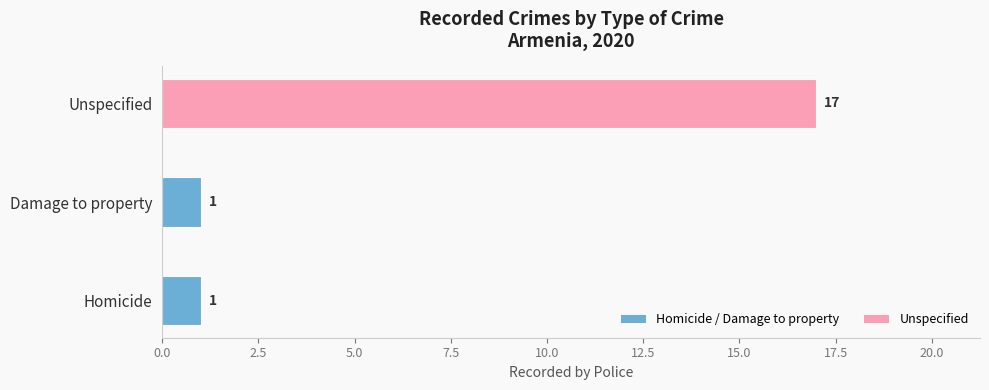

What is the maximum value shown in the chart?

17